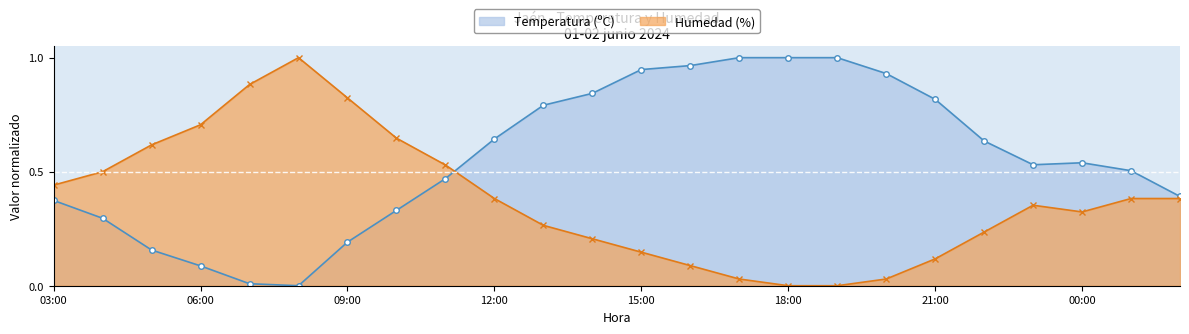

How many positive values does the Humedad (%) series have?

22